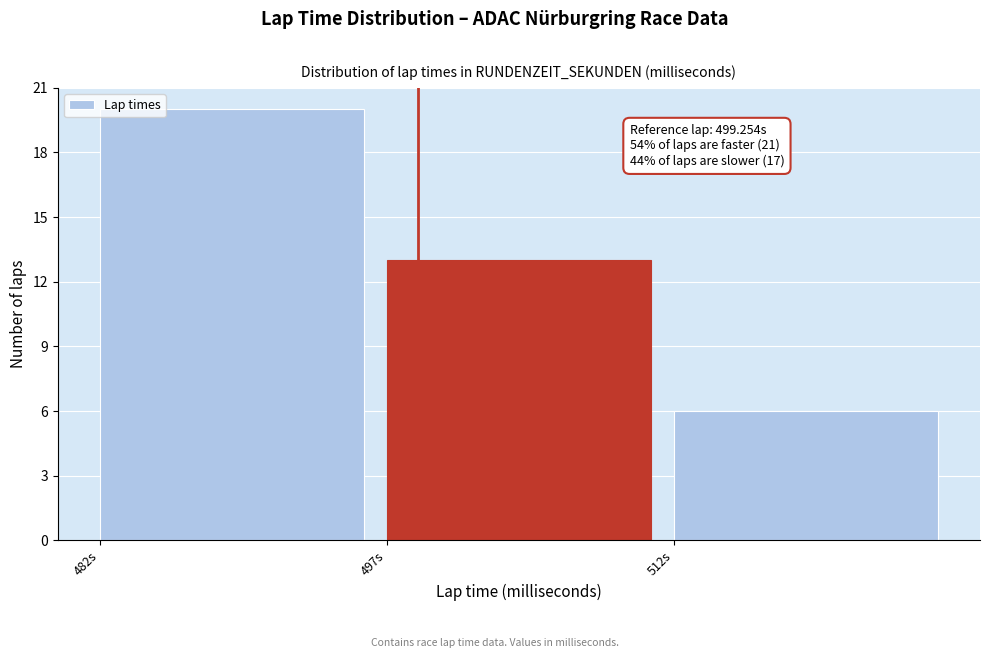

Reading right to left, what are all the values shown in this chart?

6	13	20